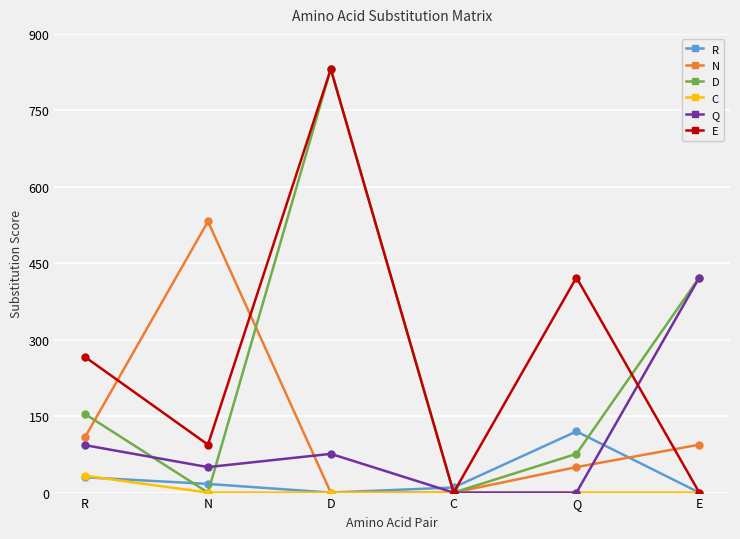

What position from the right is N?

5